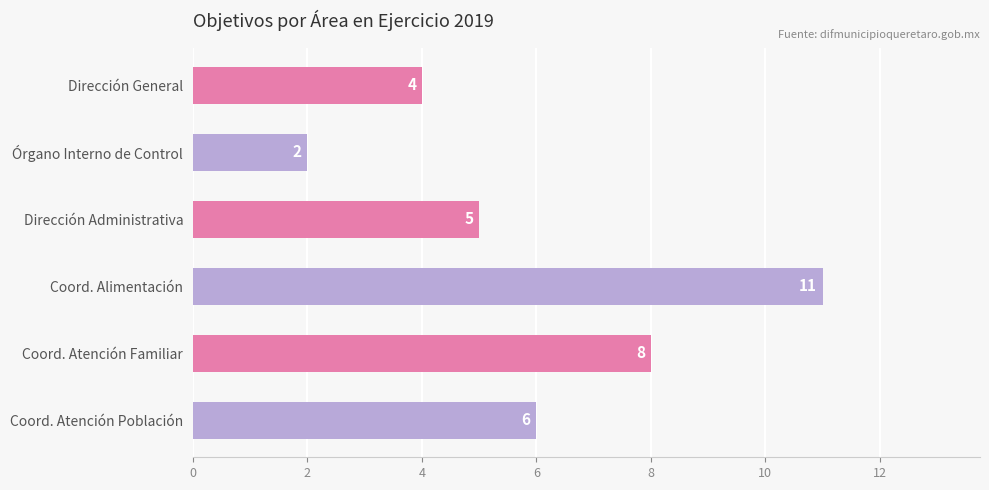

Rank the categories by value from highest to lowest.

Coord. Alimentación, Coord. Atención Familiar, Coord. Atención Población, Dirección Administrativa, Dirección General, Órgano Interno de Control